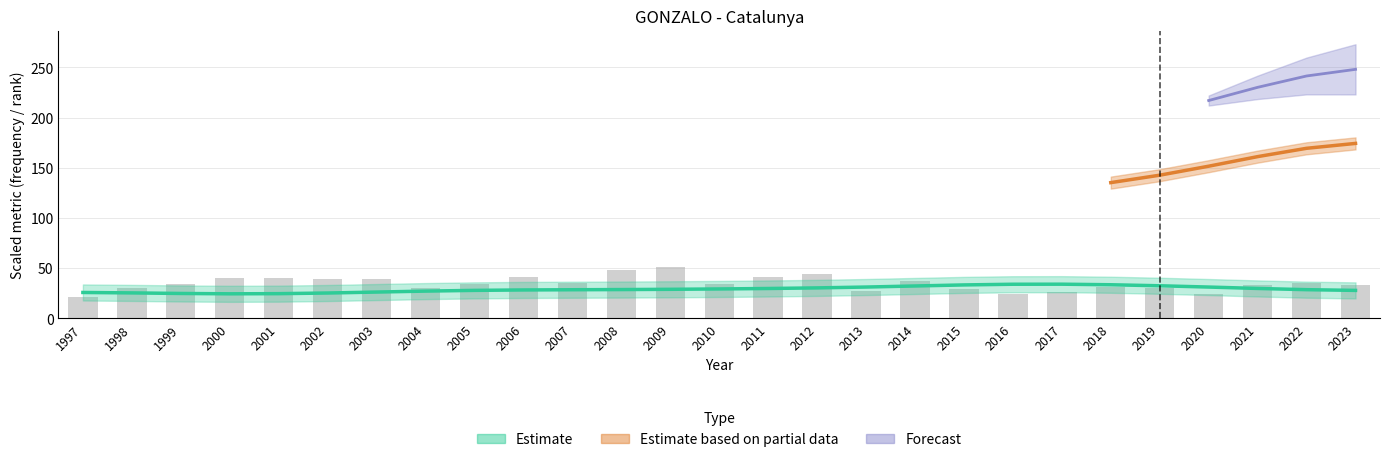

What is the value of the 3rd bar from the left?

34